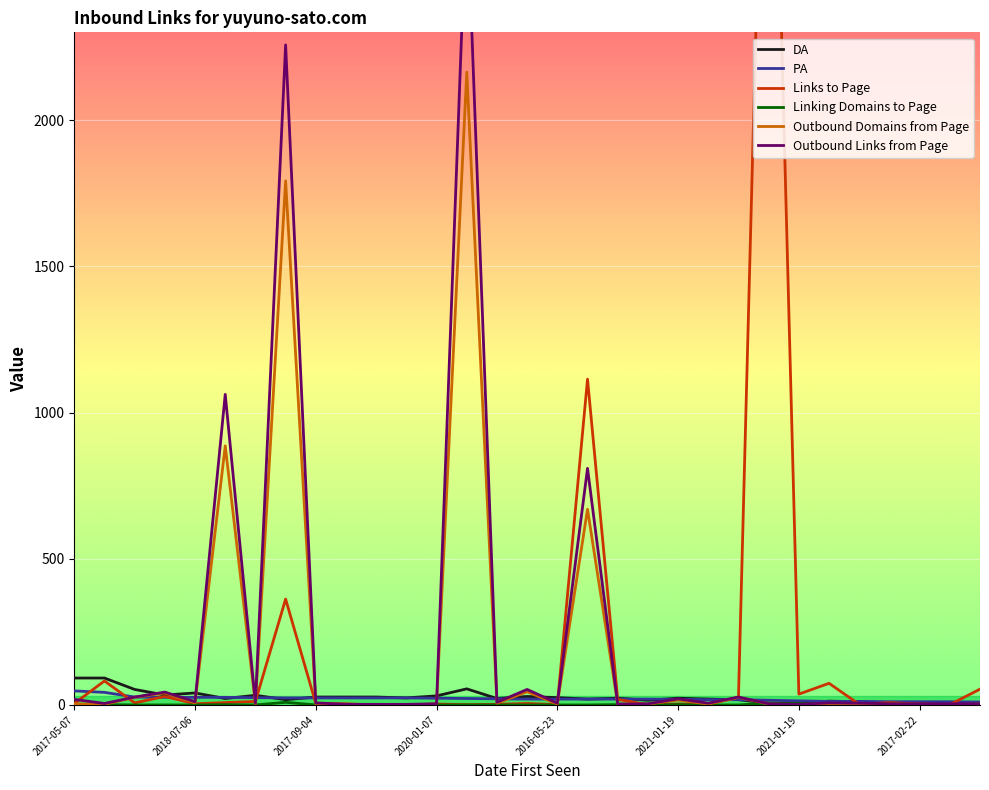

What is the sum of the PA values at 13 and 12?

45